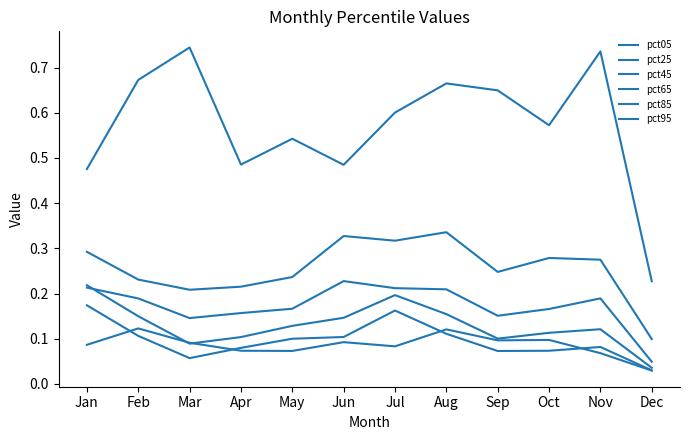

True or false: pct25 and pct85 intersect in this chart.

False